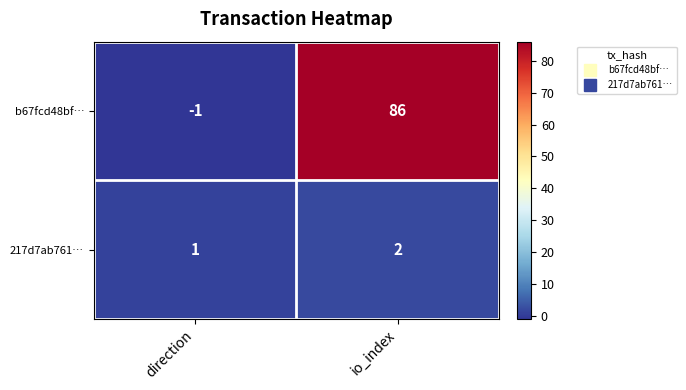

How many values in b67fcd48bf… are below zero?

1